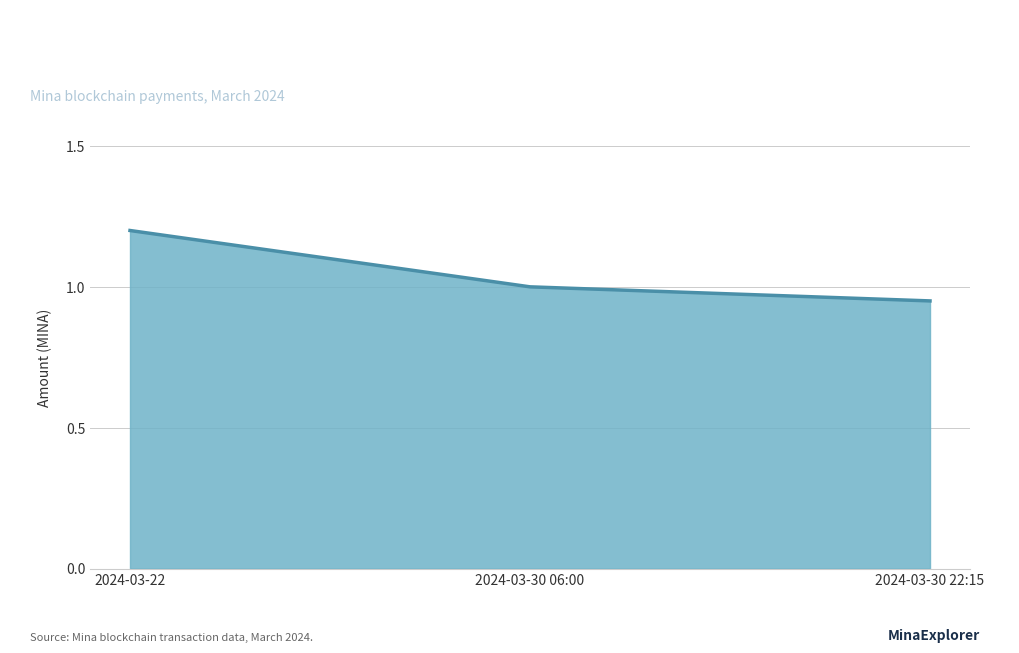

Does the chart have visible grid lines?

Yes